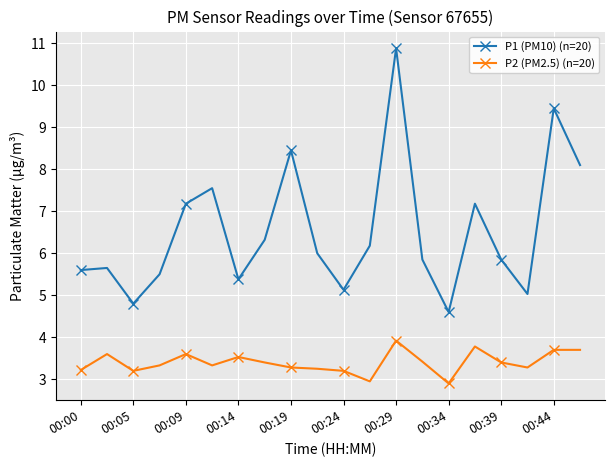

List the series in order of their peak value, lowest first.

P2 (PM2.5) (n=20), P1 (PM10) (n=20)